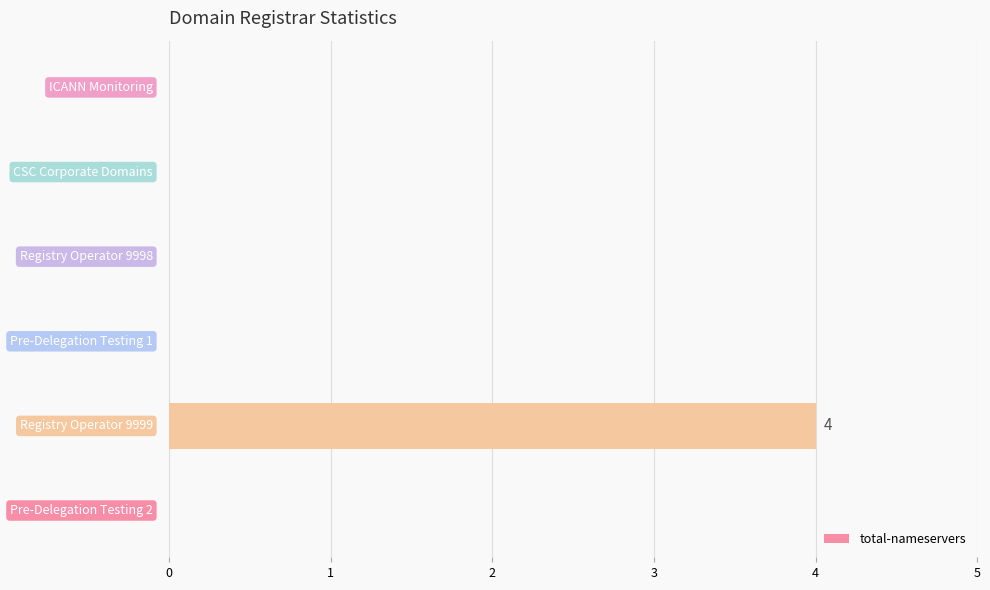

What is the sum of all values?

4